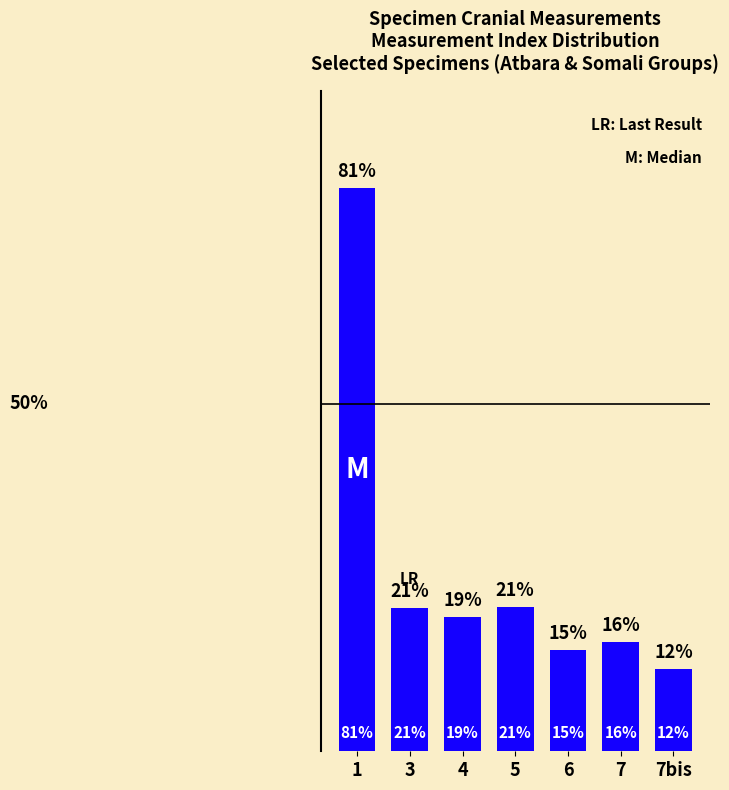

List the labels in order of value, smallest first.

7bis, 6, 7, 4, 3, 5, 1